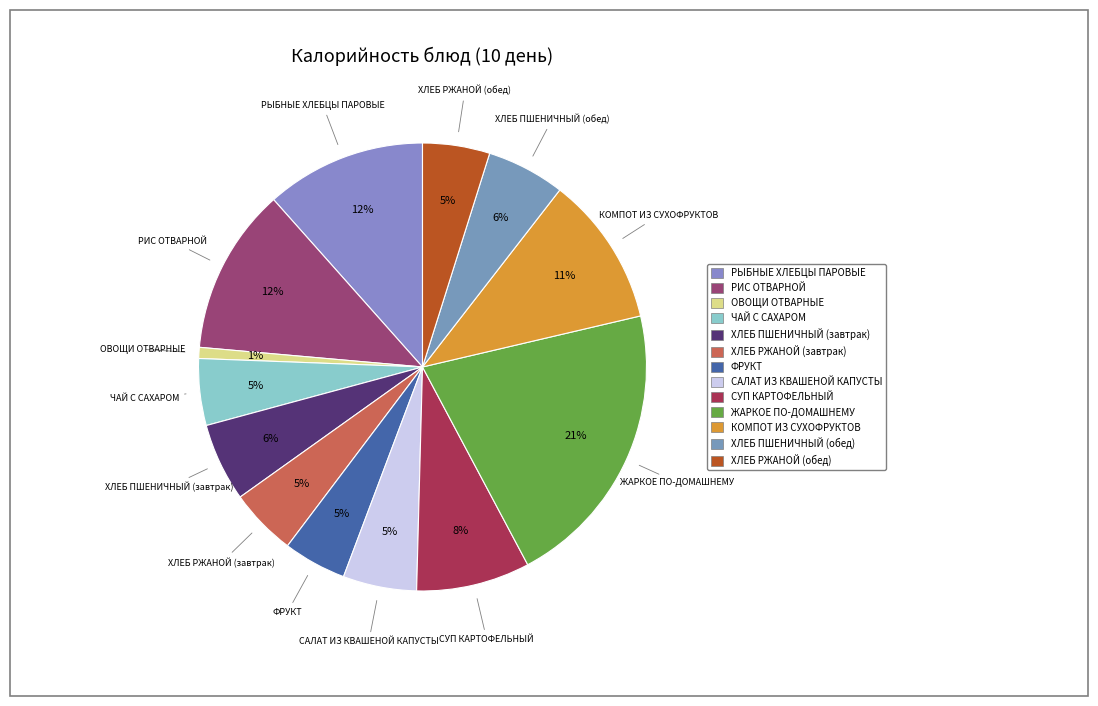

Approximately how many times larger is the value at РЫБНЫЕ ХЛЕБЦЫ ПАРОВЫЕ compared to ХЛЕБ РЖАНОЙ (завтрак)?

2.4